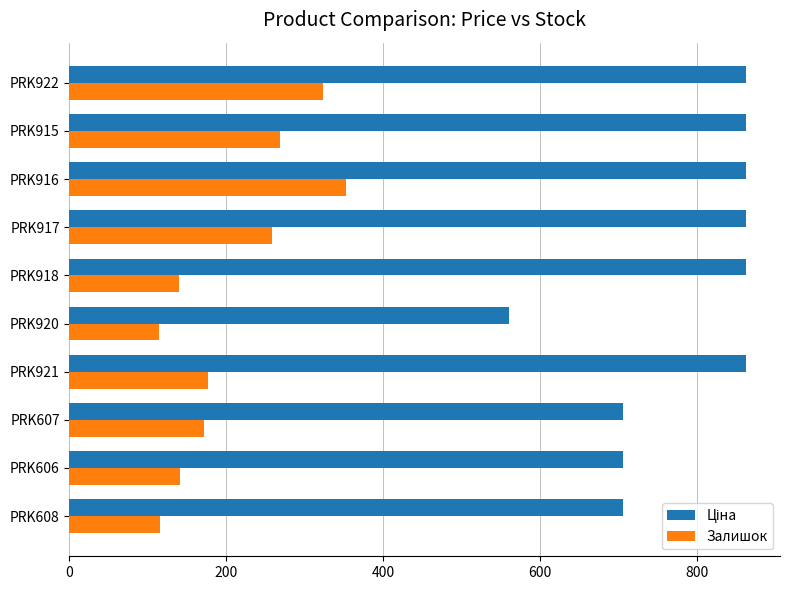

Is it true that Залишок equals 58.8 at PRK607?

False